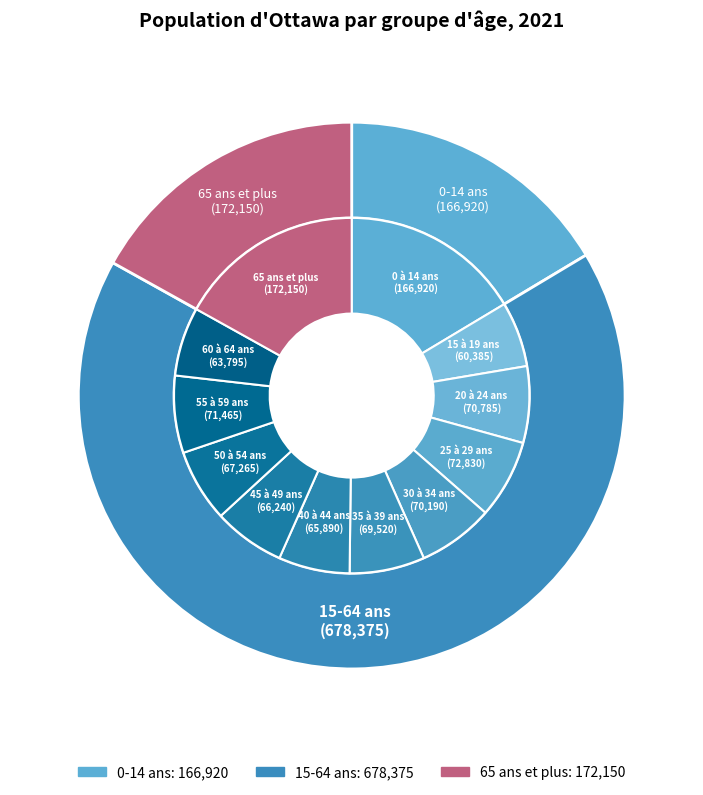

To the nearest percent, what portion does 35 à 39 ans represent?

7%